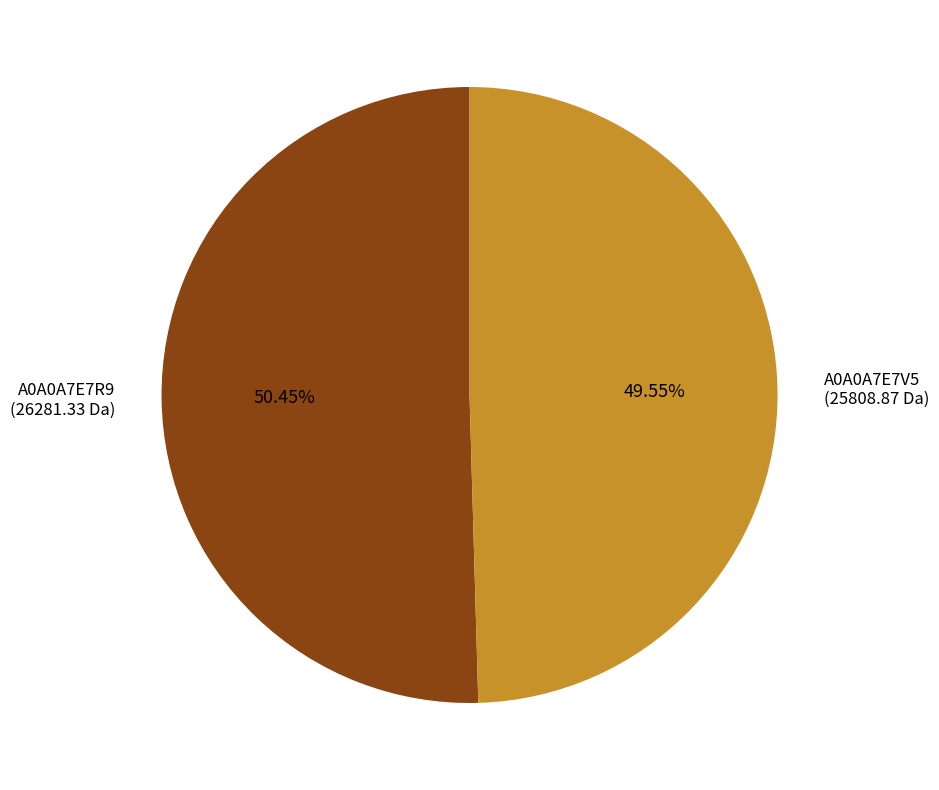

Do A0A0A7E7V5 and A0A0A7E7R9 together represent more than half of the pie?

Yes